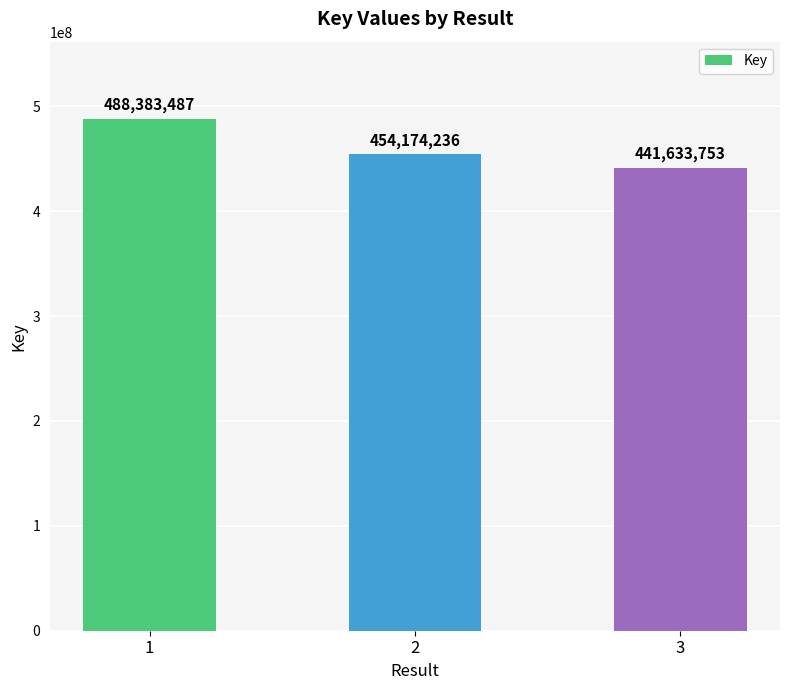

Count the values in the range 441633753 to 488383487.

3